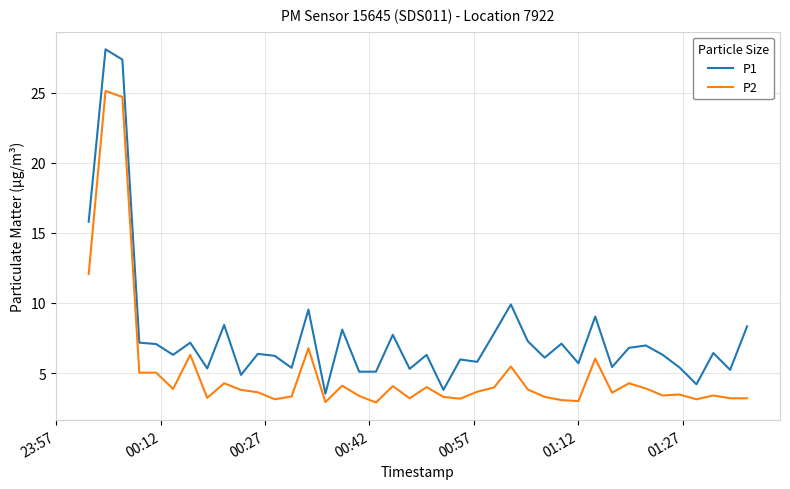

What is the lowest value of the P1 series?

3.5